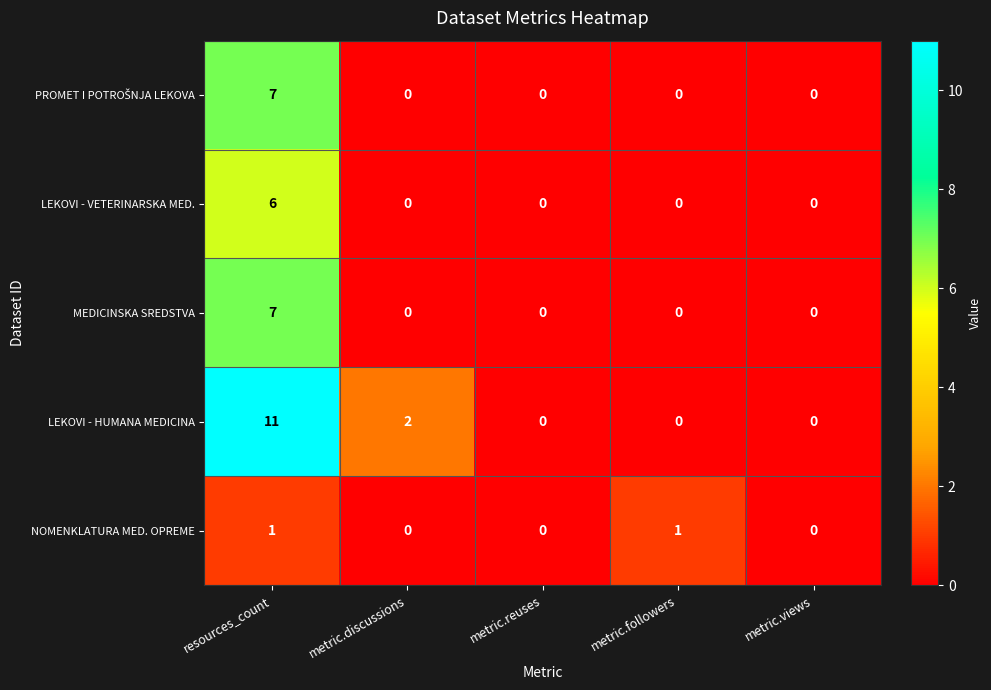

What is the highest value of the LEKOVI - VETERINARSKA MED. series?

6